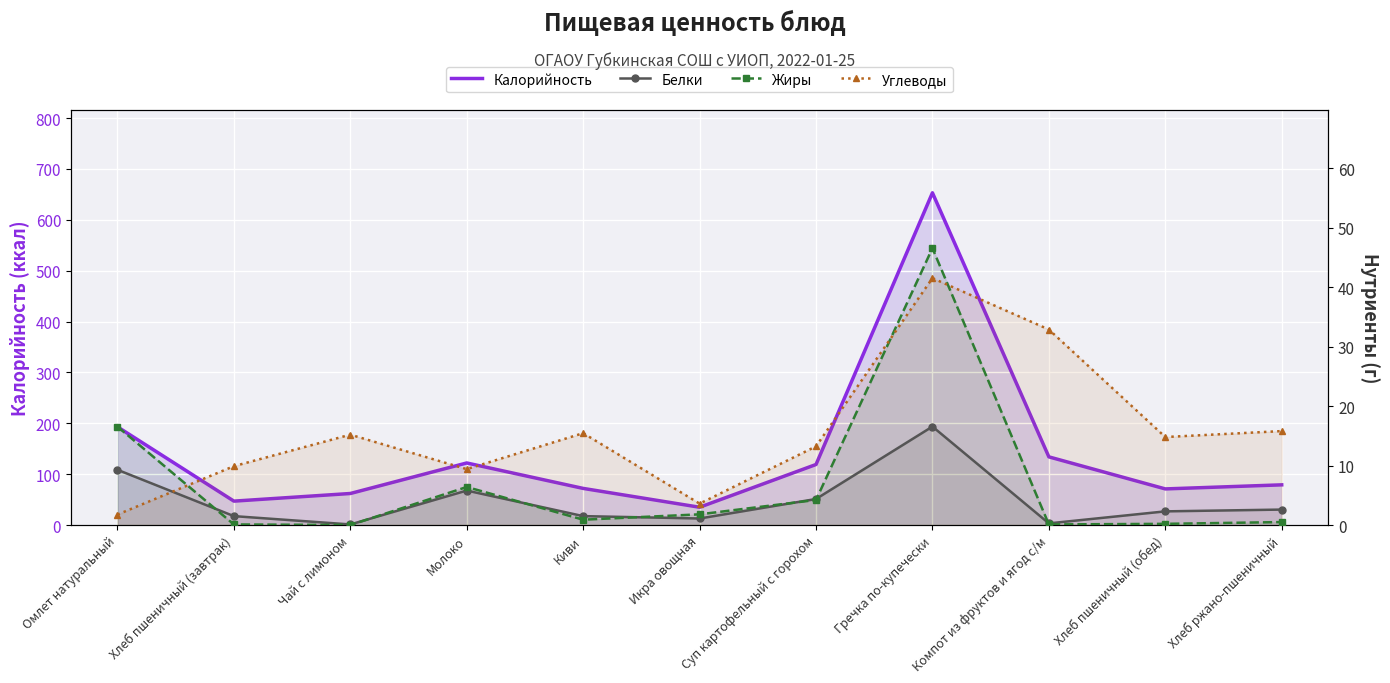

Reading left to right, what are all the values shown in this chart?

Калорийность: 193.0	47.0	62.0	122.0	72.0	35.0	119.0	653.0	134.0	71.0	79.0
Белки: 9.3	1.5	0.1	5.8	1.5	1.1	4.4	16.6	0.3	2.3	2.6
Жиры: 16.6	0.1	0.0	6.4	0.9	1.8	4.2	46.6	0.1	0.2	0.5
Углеводы: 1.8	9.9	15.2	9.4	15.4	3.6	13.2	41.5	32.9	14.8	15.8